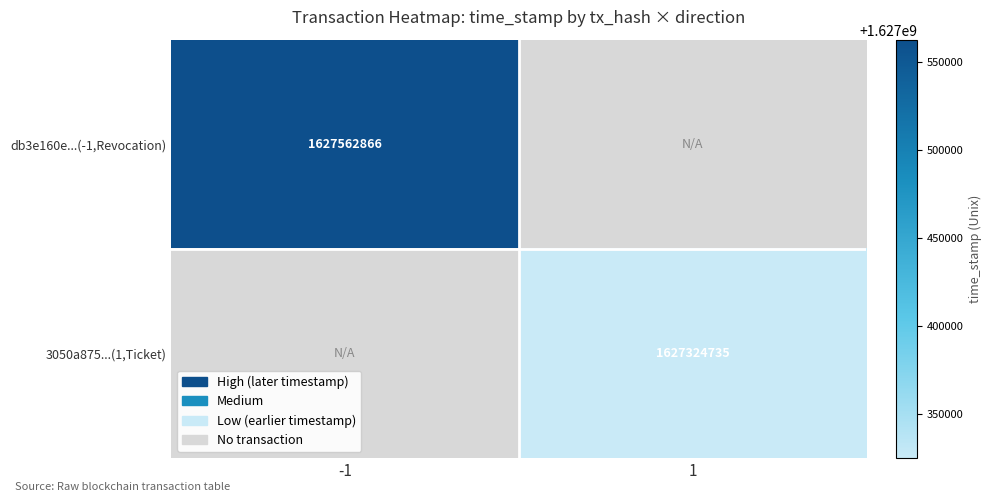

True or false: 3050a875...(1,Ticket) has a value of 1627324735 at 1.

True